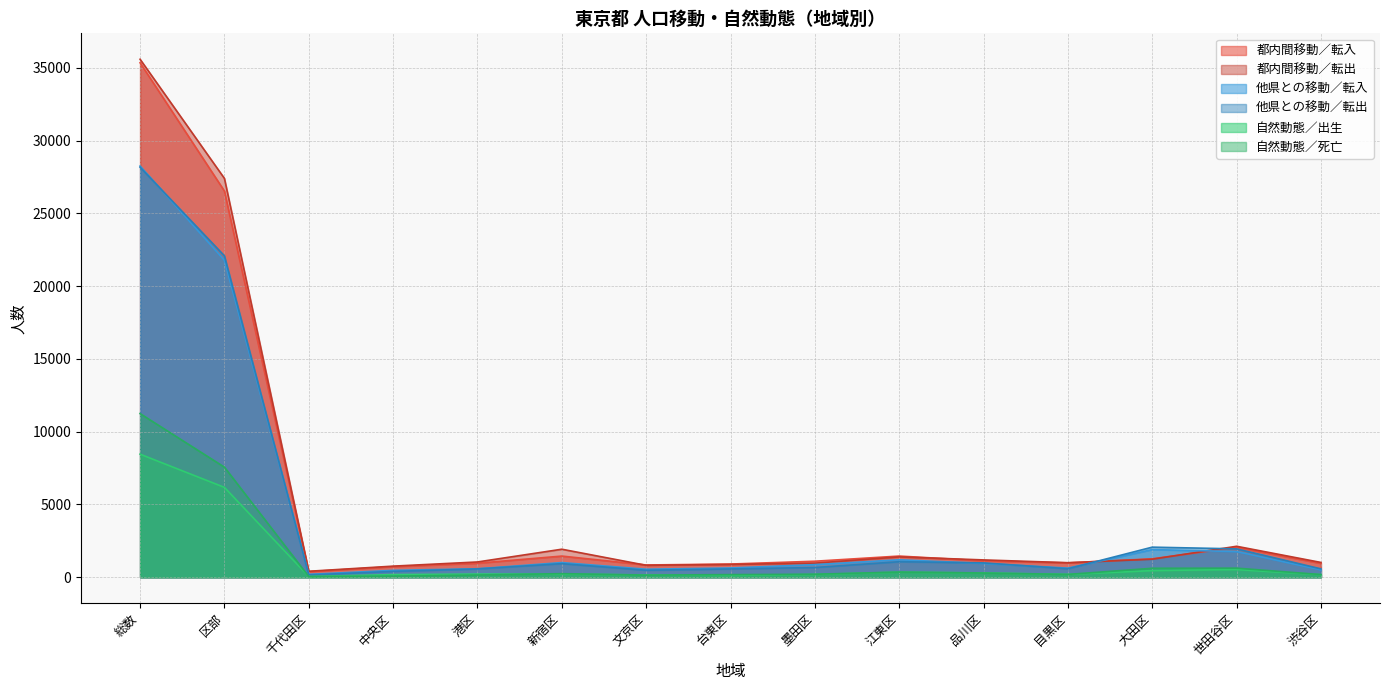

Which series has the largest total across all categories?

都内間移動／転出